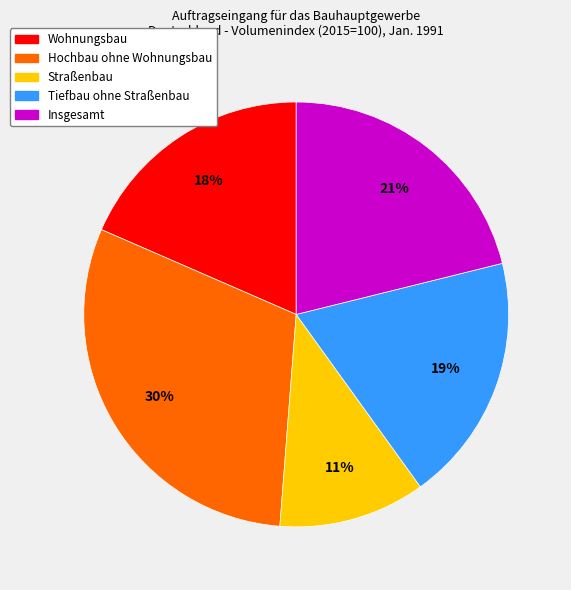

Is there a majority slice in this chart?

No